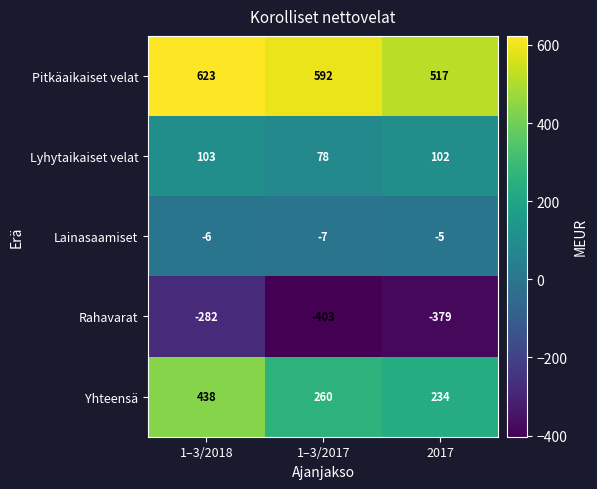

Between 1–3/2017 and 2017, which series saw the biggest shift?

Pitkäaikaiset velat